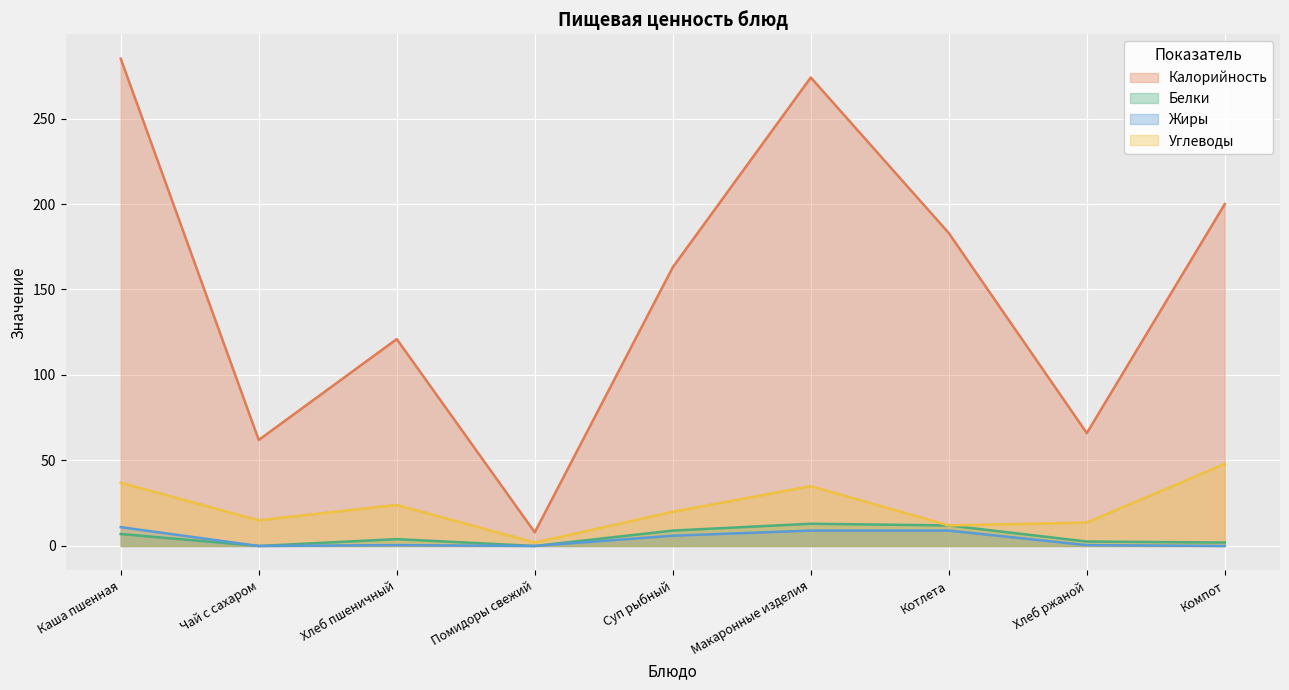

Which series changed the most between Хлеб пшеничный and Котлета?

Калорийность